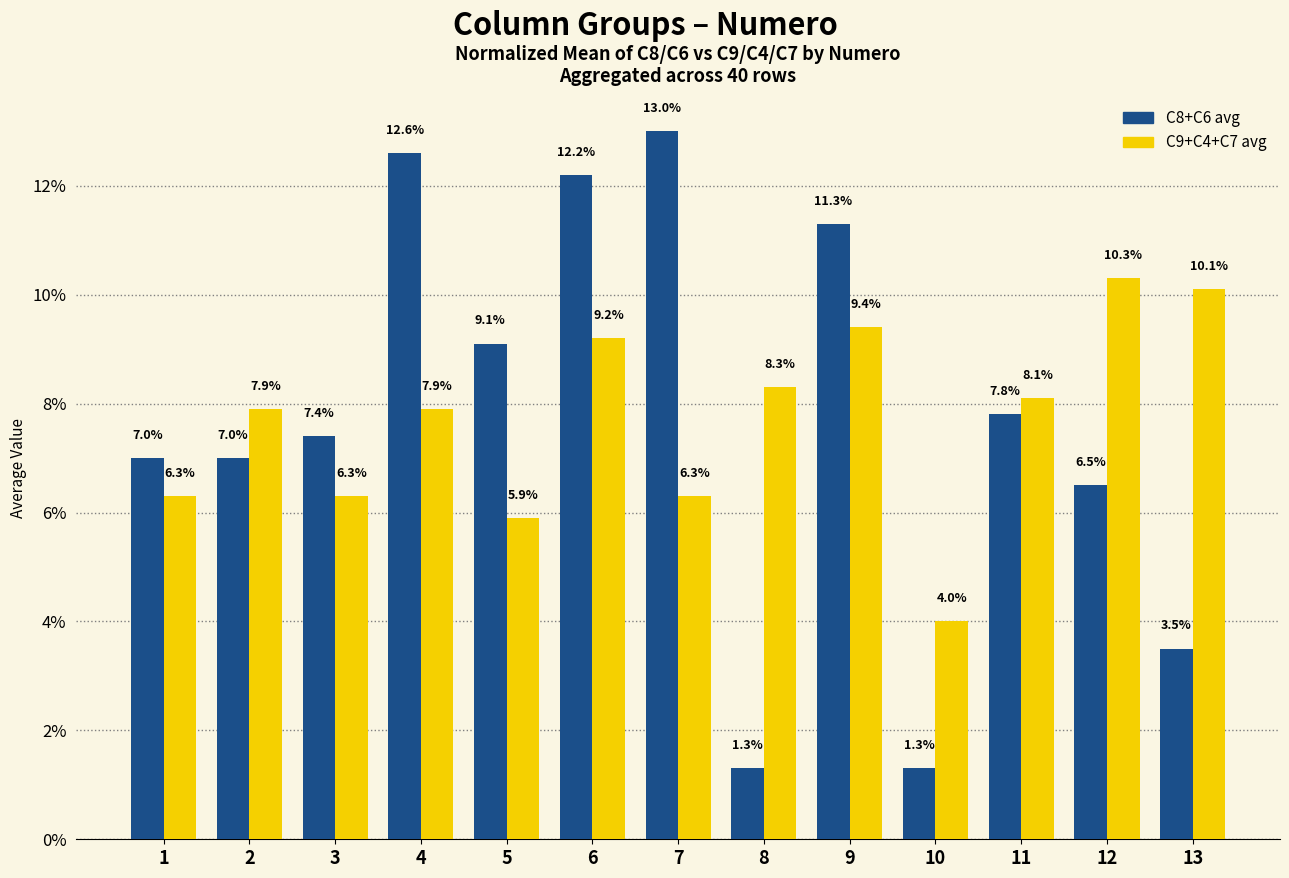

Between 1 and 2, which series saw the biggest shift?

C9+C4+C7 avg